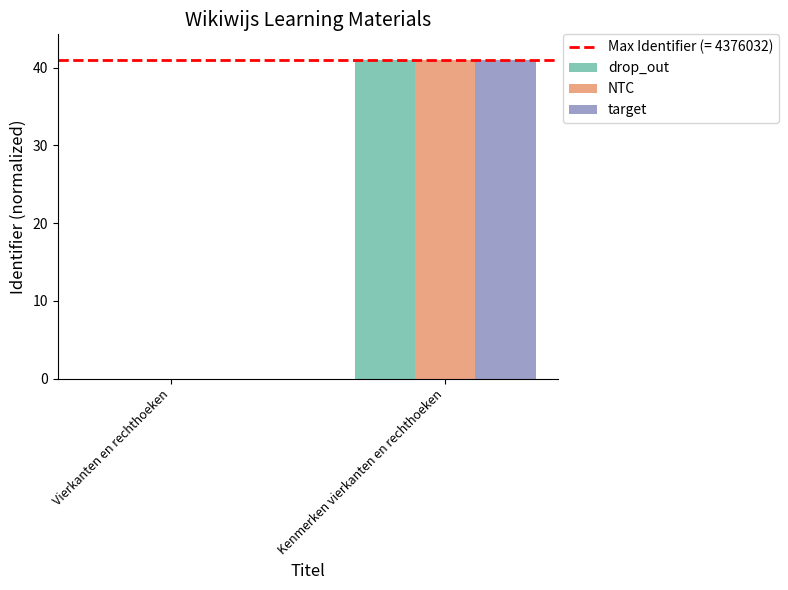

What is the sum of the NTC values at Kenmerken vierkanten en rechthoeken and Vierkanten en rechthoeken?

41